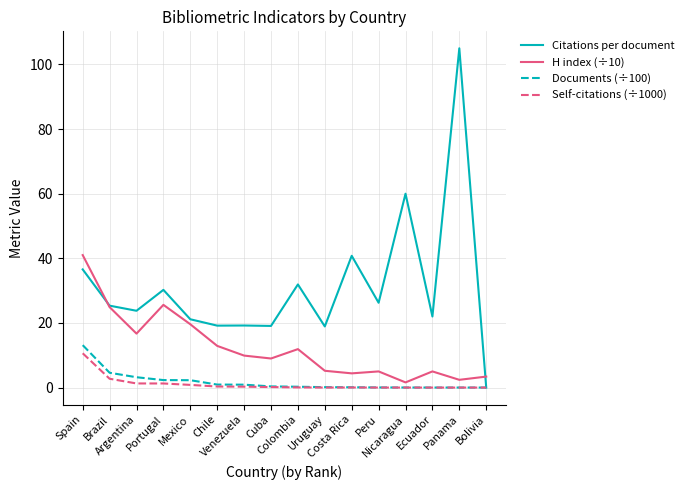

What is the maximum value shown in the chart?

105.0